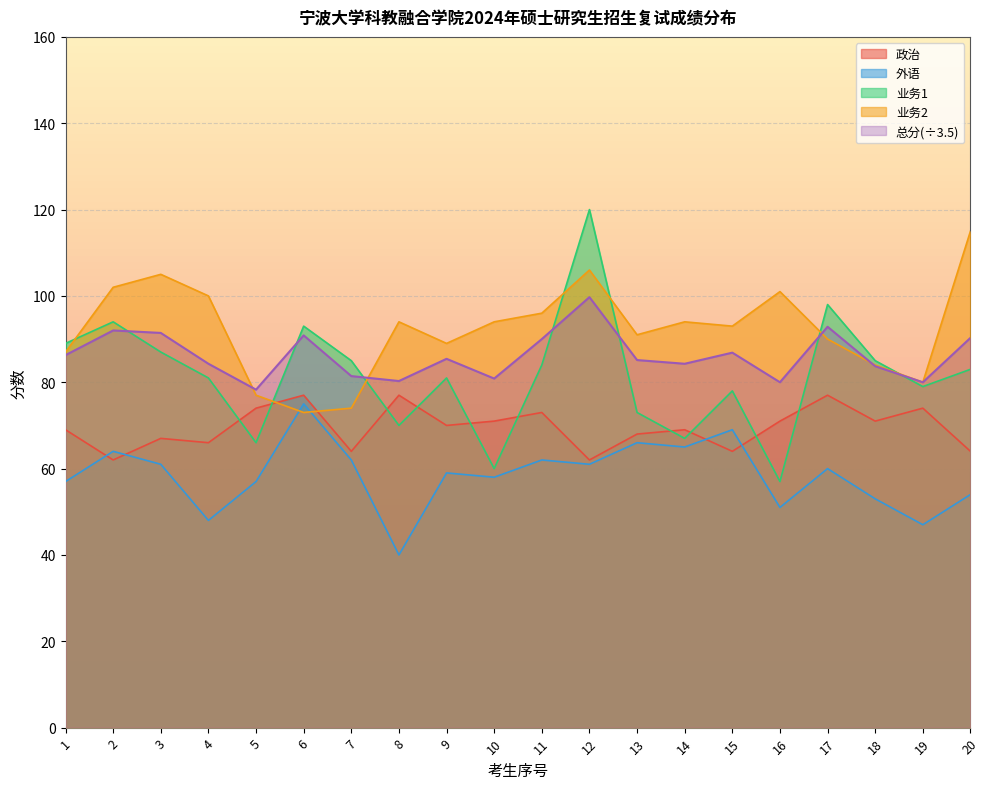

Reading right to left, list all the values displayed in this chart.

政治: 20=64.0	19=74.0	18=71.0	17=77.0	16=71.0	15=64.0	14=69.0	13=68.0	12=62.0	11=73.0	10=71.0	9=70.0	8=77.0	7=64.0	6=77.0	5=74.0	4=66.0	3=67.0	2=62.0	1=69.0
外语: 20=54.0	19=47.0	18=53.0	17=60.0	16=51.0	15=69.0	14=65.0	13=66.0	12=61.0	11=62.0	10=58.0	9=59.0	8=40.0	7=62.0	6=75.0	5=57.0	4=48.0	3=61.0	2=64.0	1=57.0
业务1: 20=83.0	19=79.0	18=85.0	17=98.0	16=57.0	15=78.0	14=67.0	13=73.0	12=120.0	11=84.0	10=60.0	9=81.0	8=70.0	7=85.0	6=93.0	5=66.0	4=81.0	3=87.0	2=94.0	1=89.0
业务2: 20=115.0	19=80.0	18=84.0	17=90.0	16=101.0	15=93.0	14=94.0	13=91.0	12=106.0	11=96.0	10=94.0	9=89.0	8=94.0	7=74.0	6=73.0	5=77.0	4=100.0	3=105.0	2=102.0	1=87.0
总分: 20=90.3	19=80.0	18=83.7	17=92.9	16=80.0	15=86.9	14=84.3	13=85.1	12=99.7	11=90.0	10=80.9	9=85.4	8=80.3	7=81.4	6=90.9	5=78.3	4=84.3	3=91.4	2=92.0	1=86.3